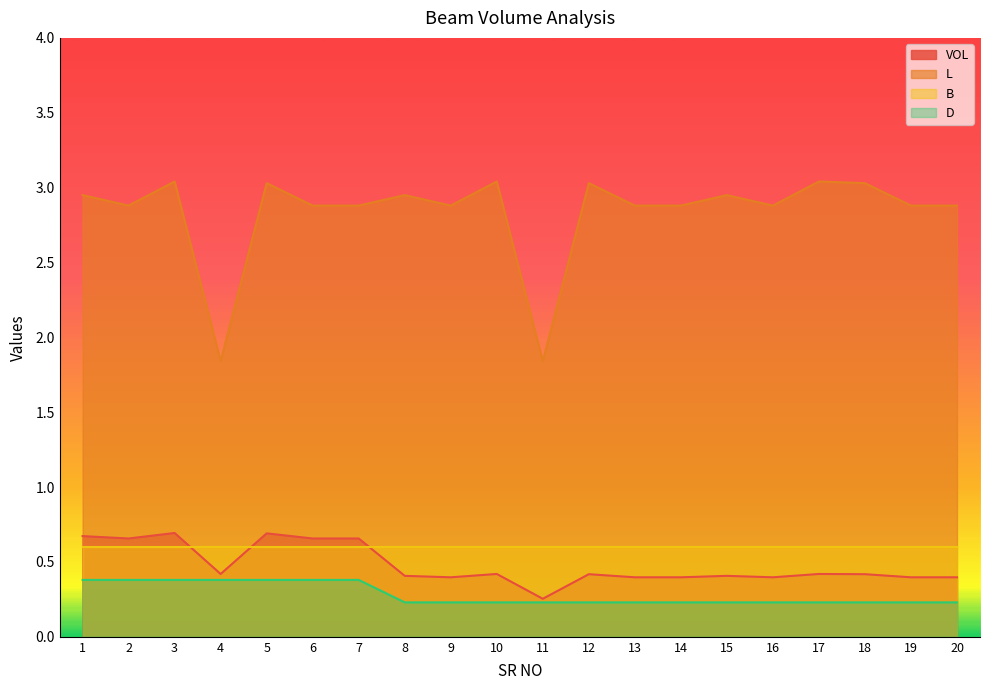

What is the maximum value for D?

0.4